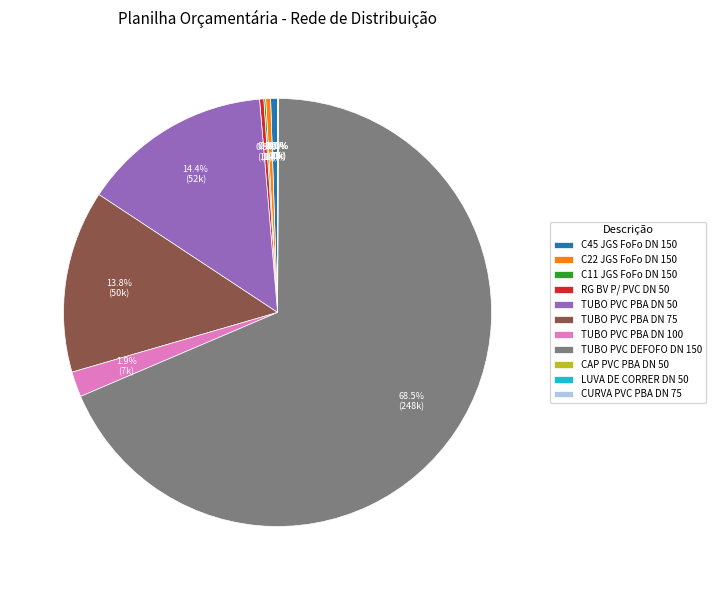

Combined, what portion of the pie is TUBO PVC DEFOFO DN 150 and TUBO PVC PBA DN 100?

70.4%